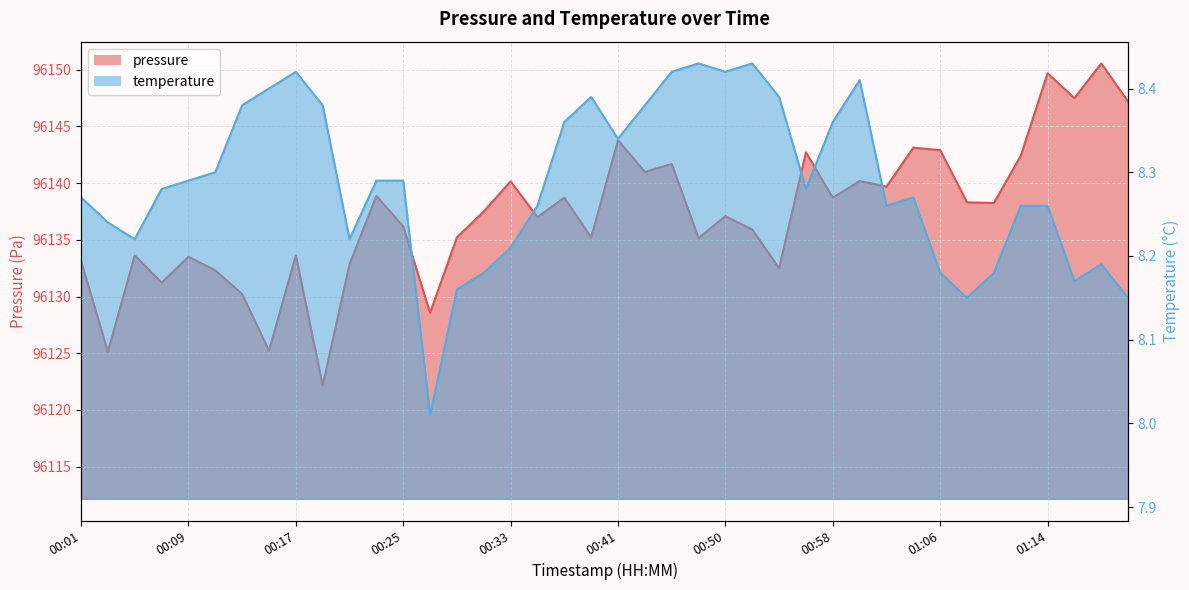

True or false: temperature and pressure cross at least once.

False